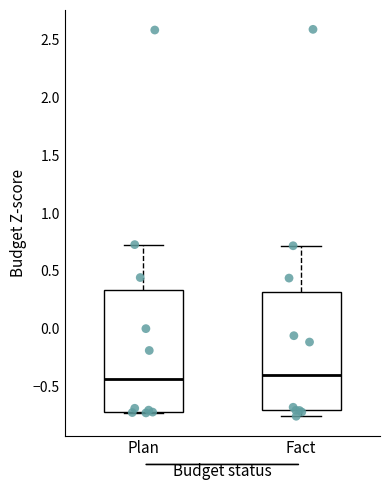

Reading left to right, transcribe this box plot: for each box, give where its median line is, the range the box spans, and where its two whiskers end, as read against the y-axis. The values are not printed on the chart, so give them approximately, as read against the axis.

Plan: median -0.45, box -0.70 to 0.35, whiskers -0.75 to 0.75
Fact: median -0.40, box -0.70 to 0.30, whiskers -0.75 to 0.70